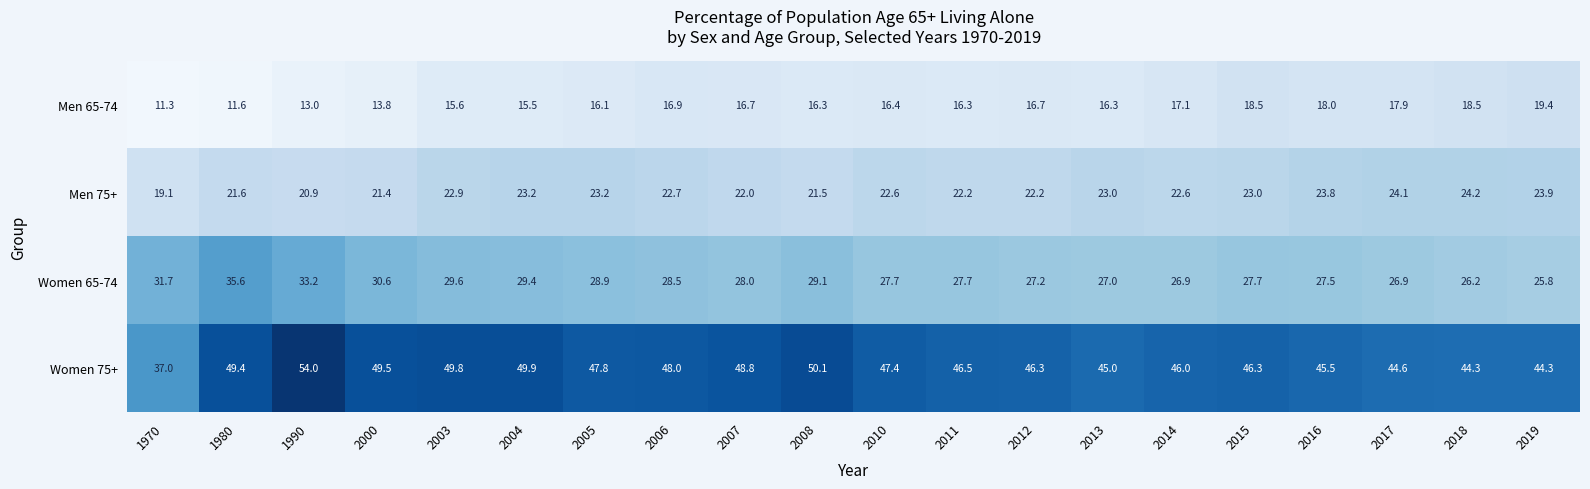

What is the difference between the highest and lowest values at 2018?

25.8